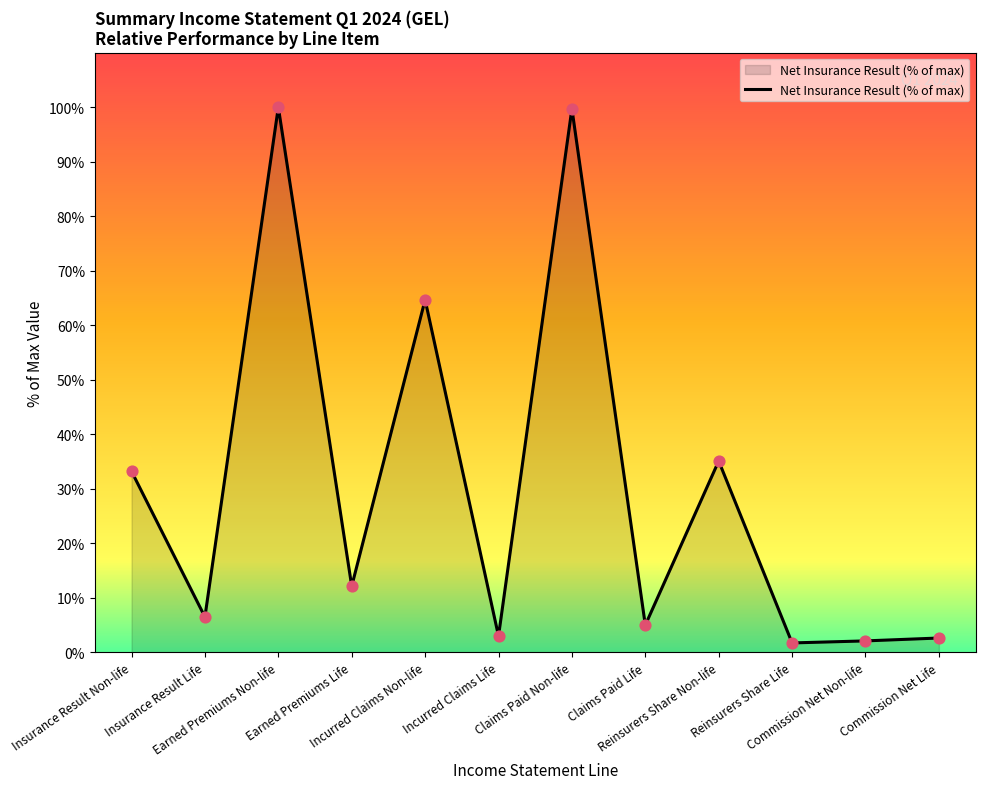

Approximately how many times larger is the value at Reinsurers Share Life compared to Commission Net Life?

0.7